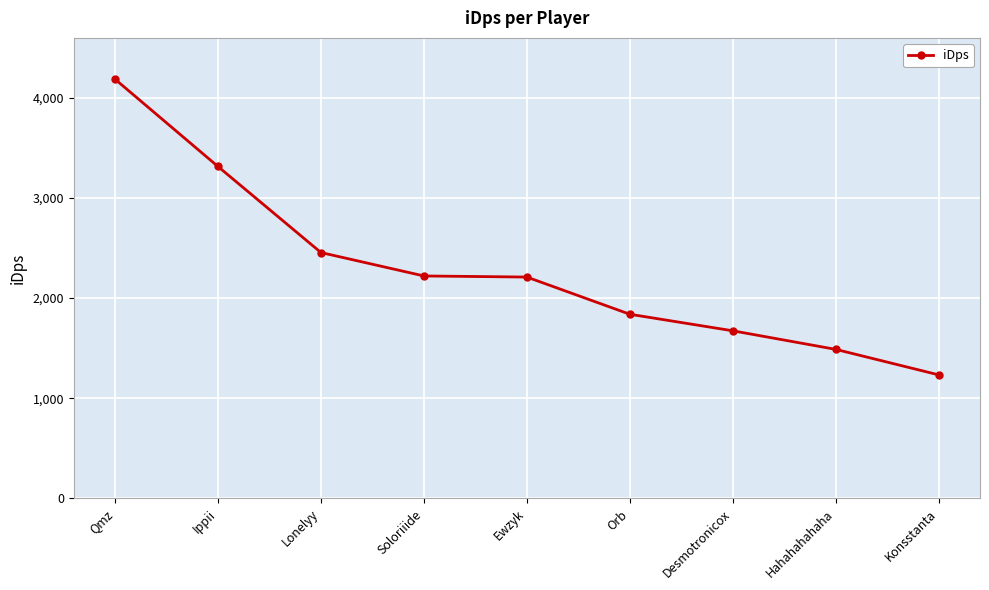

True or false: the data has more than 1 interior local peaks.

False